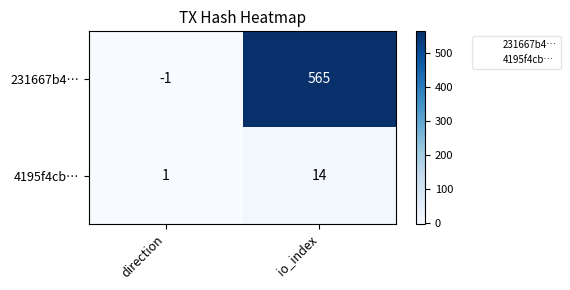

Reading left to right, transcribe all the data shown in this chart.

231667b4…: direction=-1	io_index=565
4195f4cb…: direction=1	io_index=14